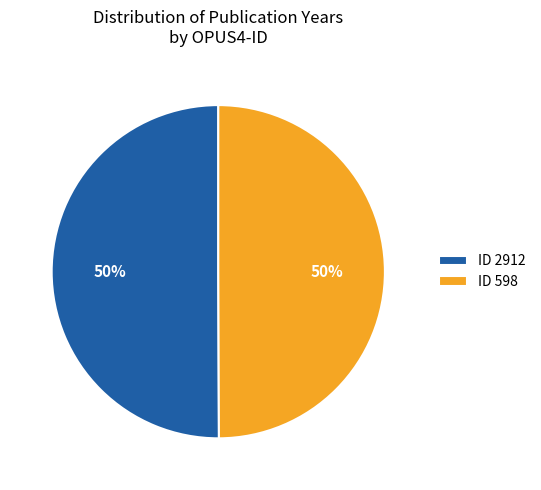

What is the ratio of the value at ID 598 to the value at ID 2912?

1.0